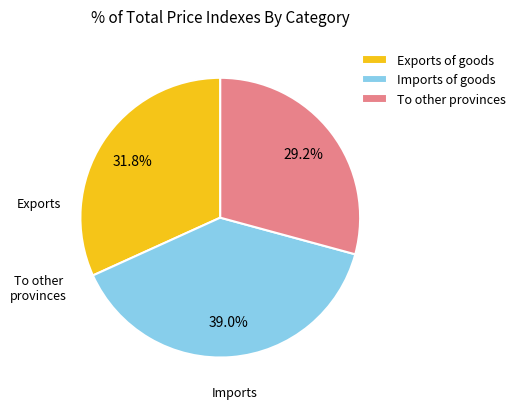

Does Imports of goods represent more than half of the total?

No